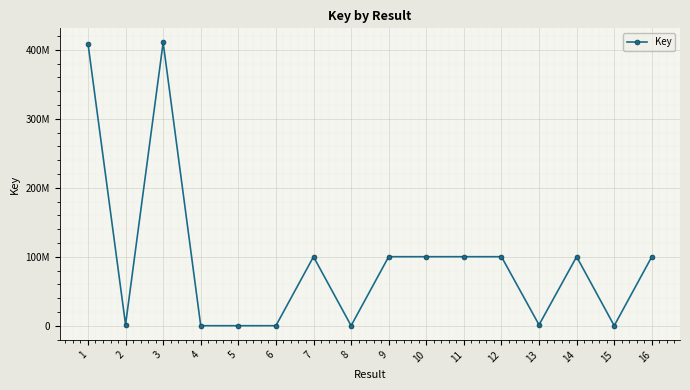

List the labels in order of value, smallest first.

5, 6, 8, 15, 4, 13, 2, 12, 16, 7, 10, 9, 11, 14, 1, 3